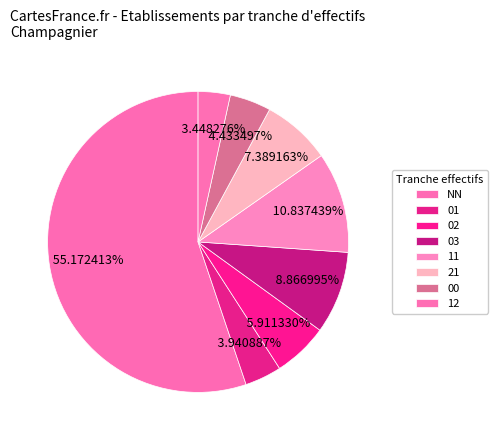

Approximately how many times larger is the value at NN compared to 00?

12.4